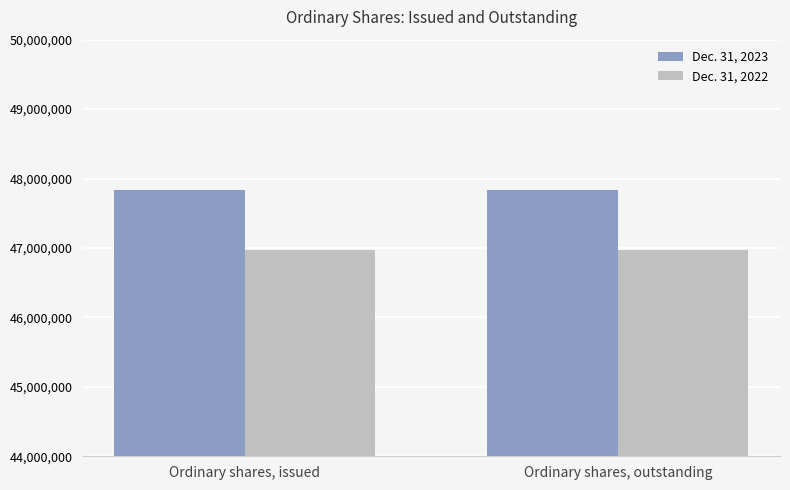

The Dec. 31, 2023 series shows 47833830 at Ordinary shares, outstanding. True or false?

True